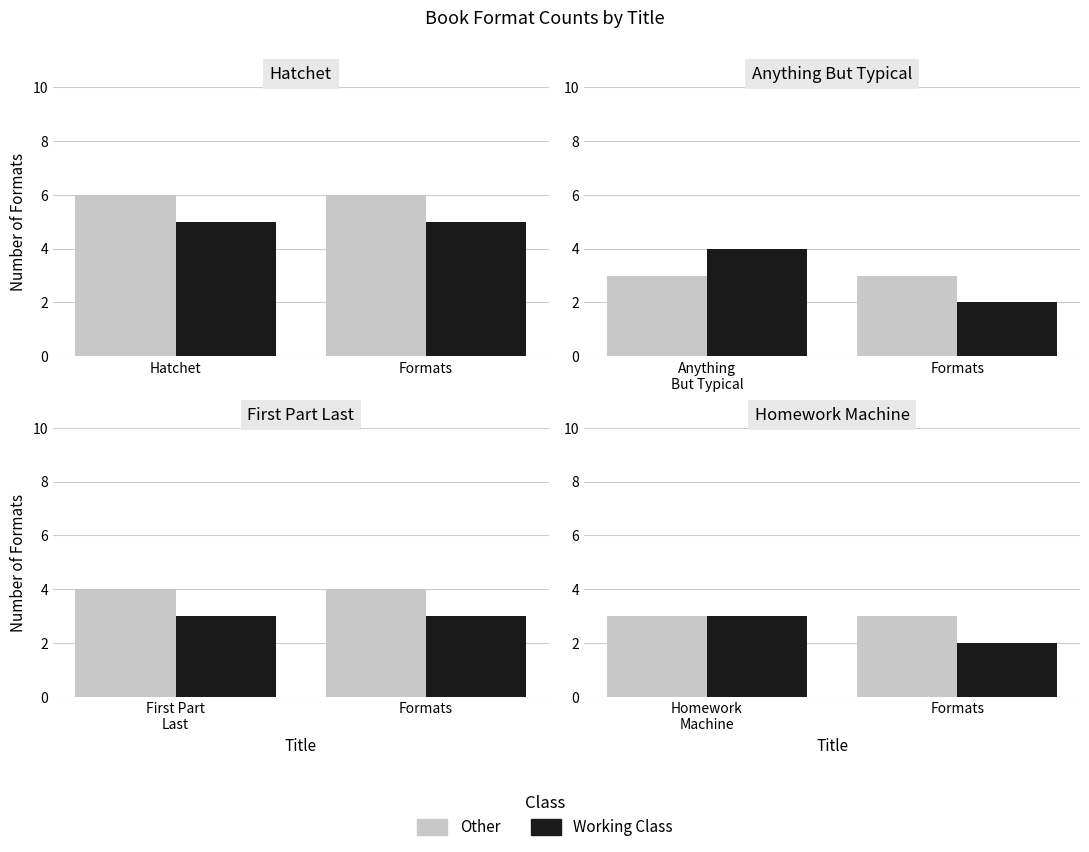

Between First Part Last and Anything But Typical, which is larger?

First Part Last